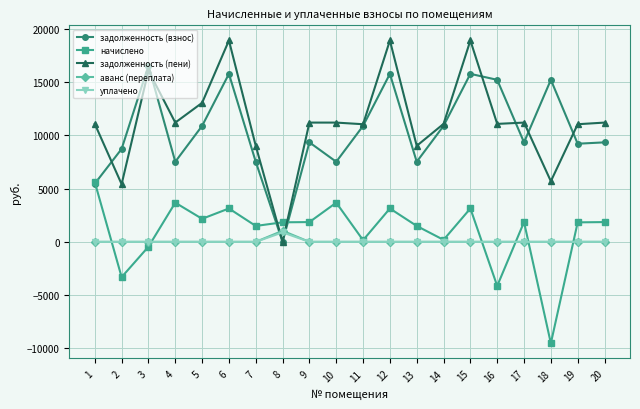

Is the value of задолженность (пени) at 15 greater than the value of уплачено at 13?

Yes